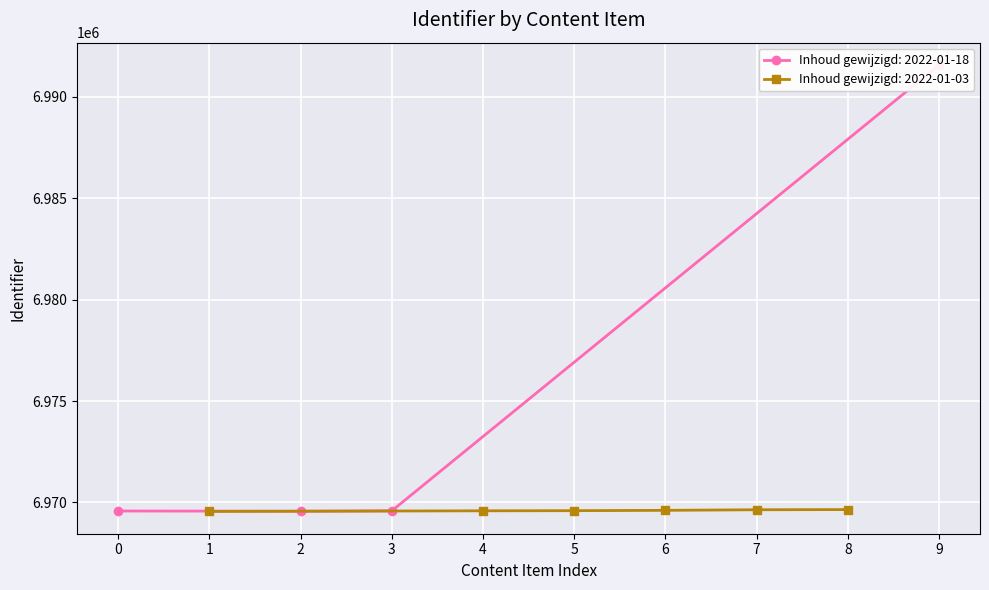

Is it true that the value at Het ontstaan van sprookjes is 3535943?

False